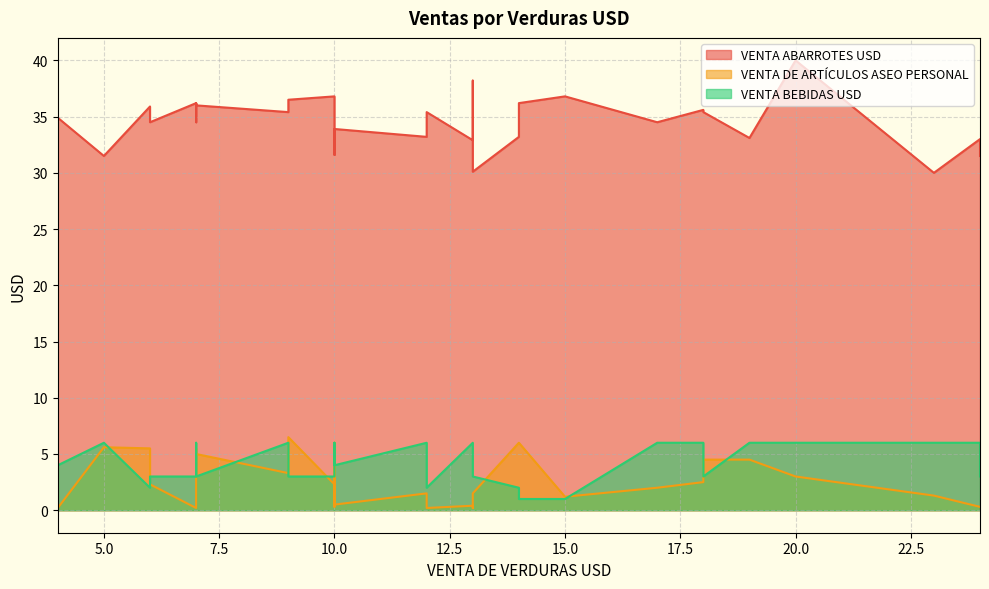

At how many categories does at least one series exceed 20?

30